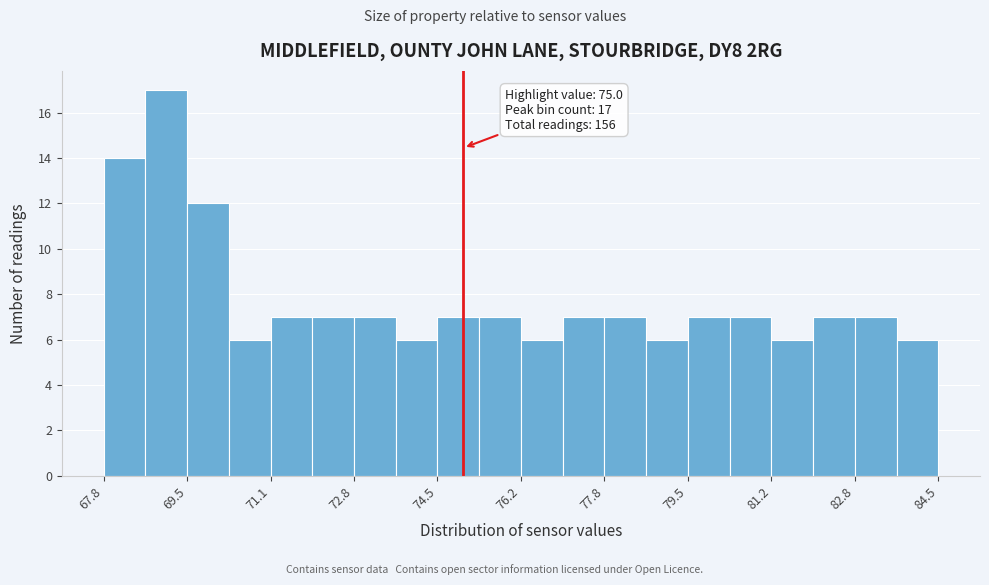

Over which range of the x-axis is the bar tallest?

68.6 to 69.4